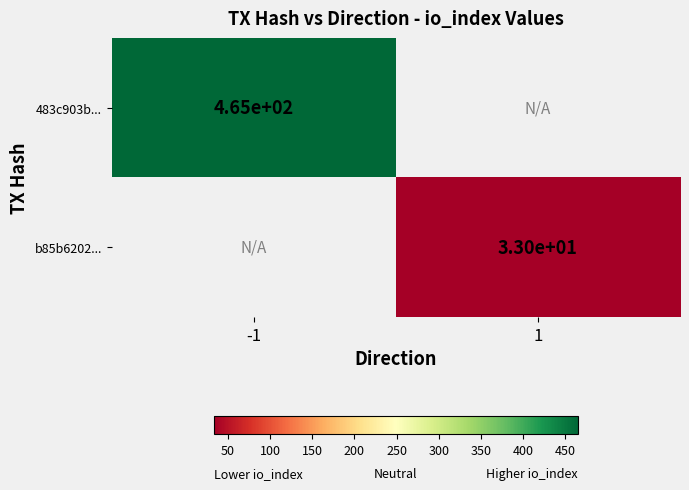

Is the value of 483c903b... at -1 greater than the value of b85b6202... at 1?

Yes